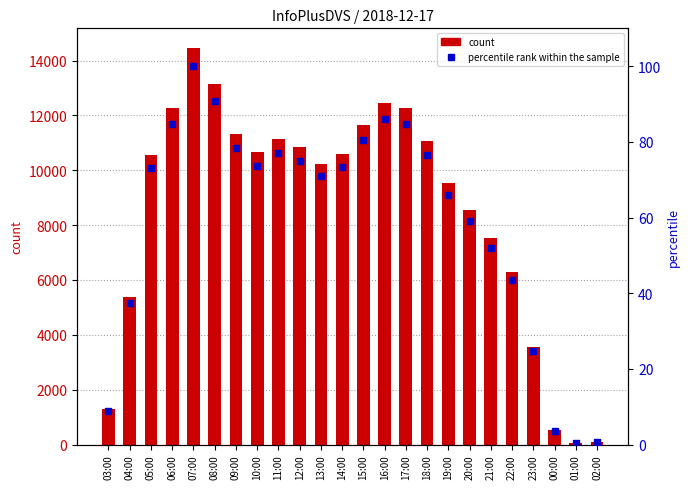

What is the total value across all series at 08:00?

13230.9